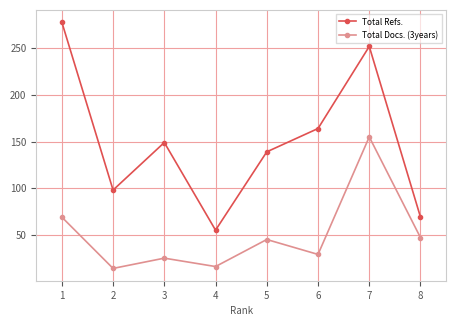

What are all the series names shown in the legend?

Total Refs., Total Docs. (3years)